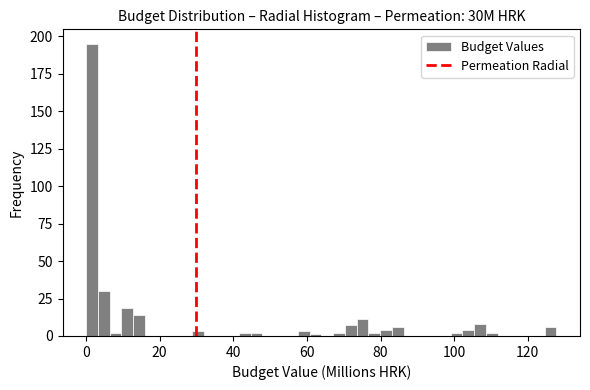

Around what value on the x-axis is the tallest bar? Give the approximate position of its centre, as read against the axis.

2